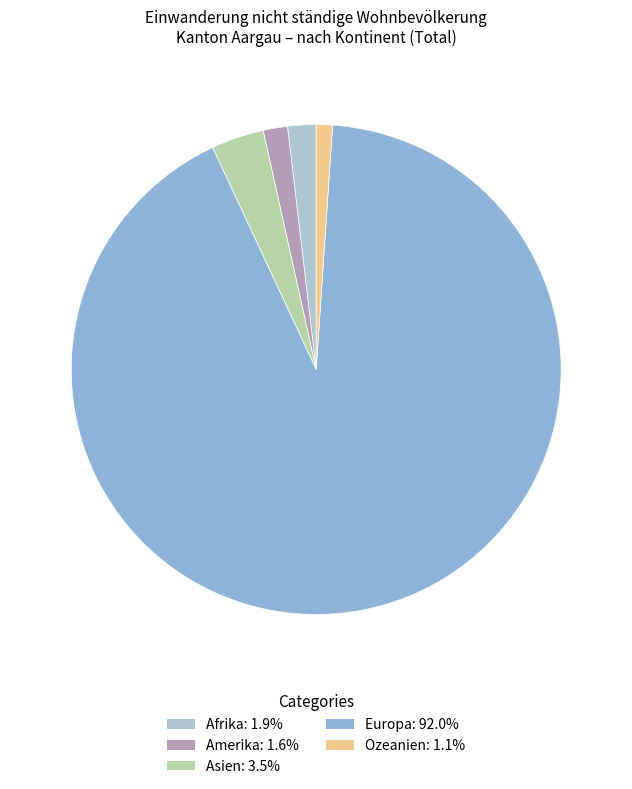

Rank the categories by value from highest to lowest.

Europa, Asien, Afrika, Amerika, Ozeanien